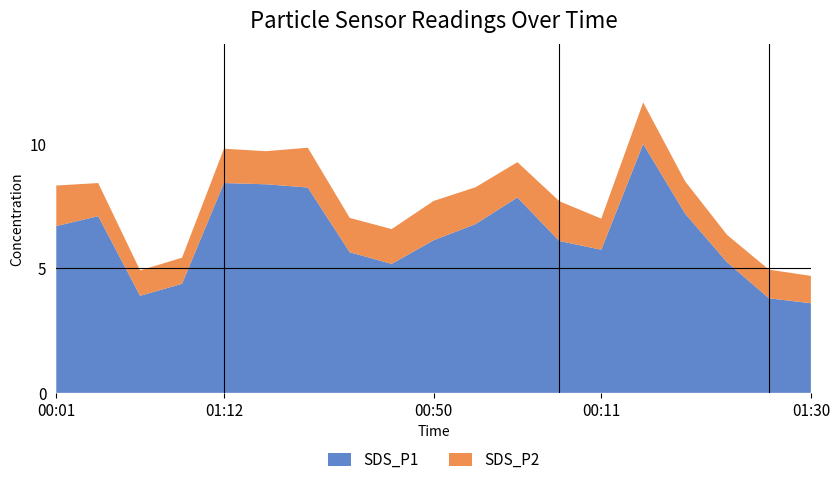

Reading right to left, list all the values displayed in this chart.

SDS_P1: 01:30=3.6	01:17=3.8	01:07=5.2	00:55=7.2	00:33=10.0	00:11=5.8	01:28=6.1	01:15=7.8	01:02=6.8	00:50=6.1	00:28=5.2	00:06=5.7	01:37=8.2	01:25=8.4	01:12=8.4	01:00=4.4	00:45=3.9	00:23=7.1	00:01=6.7
SDS_P2: 01:30=1.1	01:17=1.1	01:07=1.1	00:55=1.3	00:33=1.7	00:11=1.2	01:28=1.6	01:15=1.4	01:02=1.5	00:50=1.6	00:28=1.4	00:06=1.4	01:37=1.6	01:25=1.3	01:12=1.4	01:00=1.1	00:45=1.0	00:23=1.3	00:01=1.6